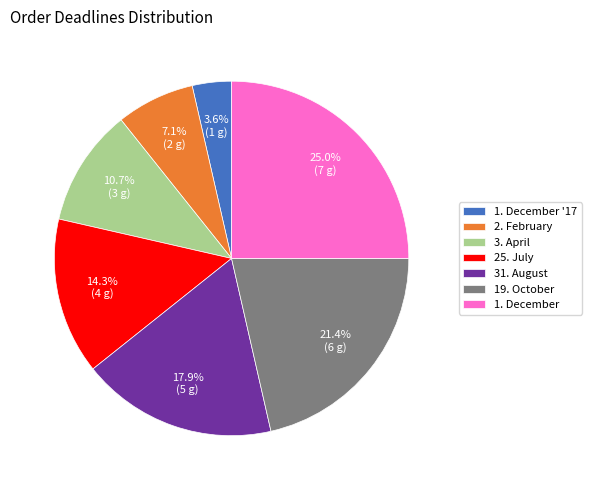

How many segments does this pie chart have?

7